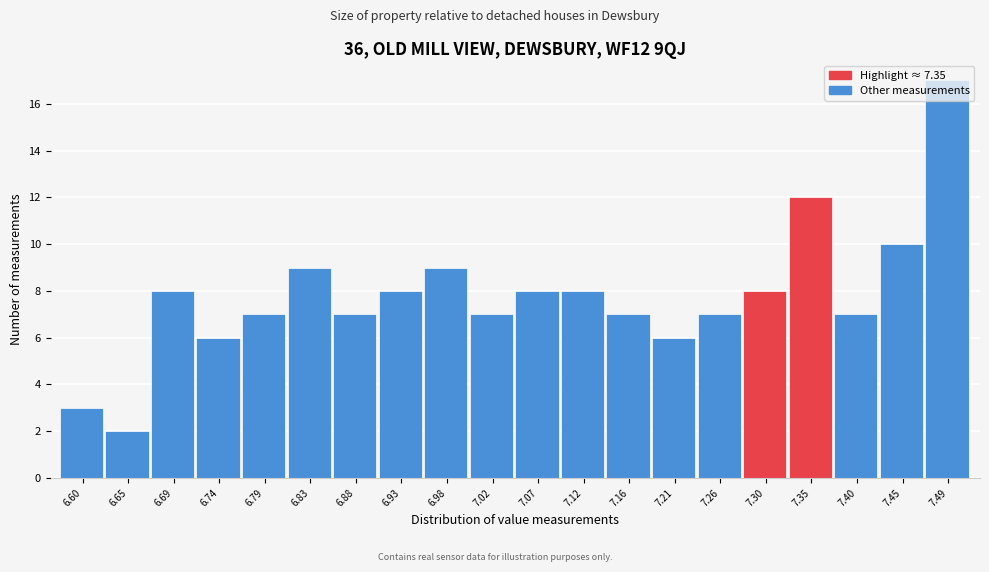

Which label corresponds to the smallest value in the chart?

6.65